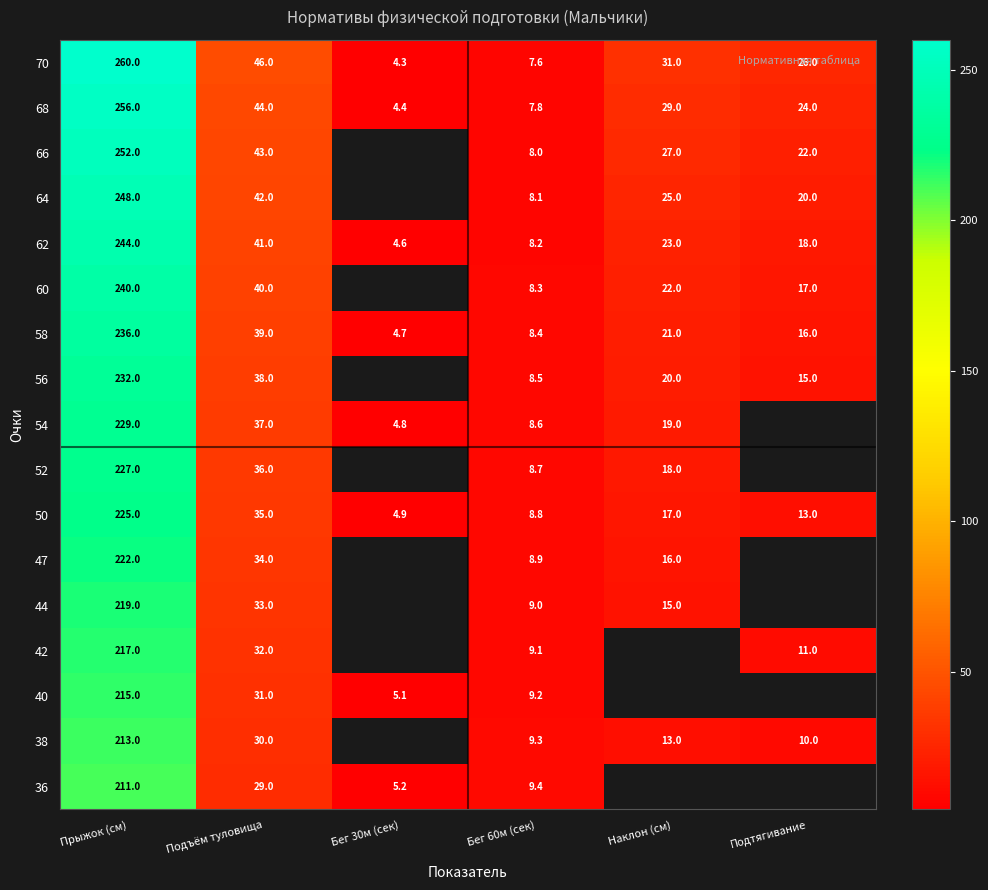

At how many categories does at least one series exceed 49?

1